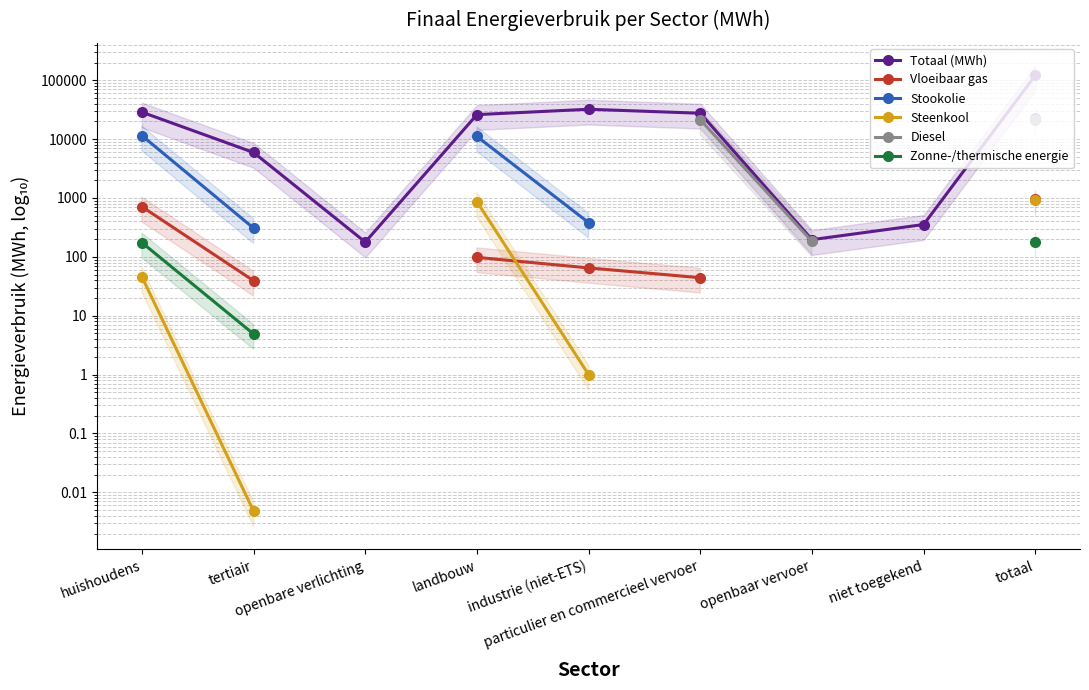

Which has a higher value, openbaar vervoer or tertiair?

tertiair